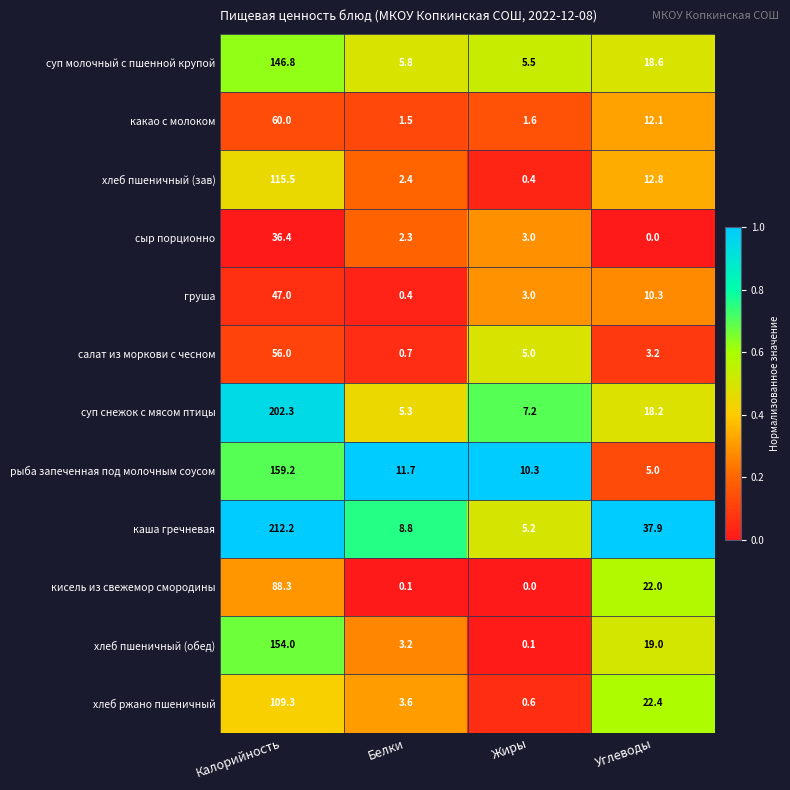

Which series has the largest range (max minus min)?

каша гречневая